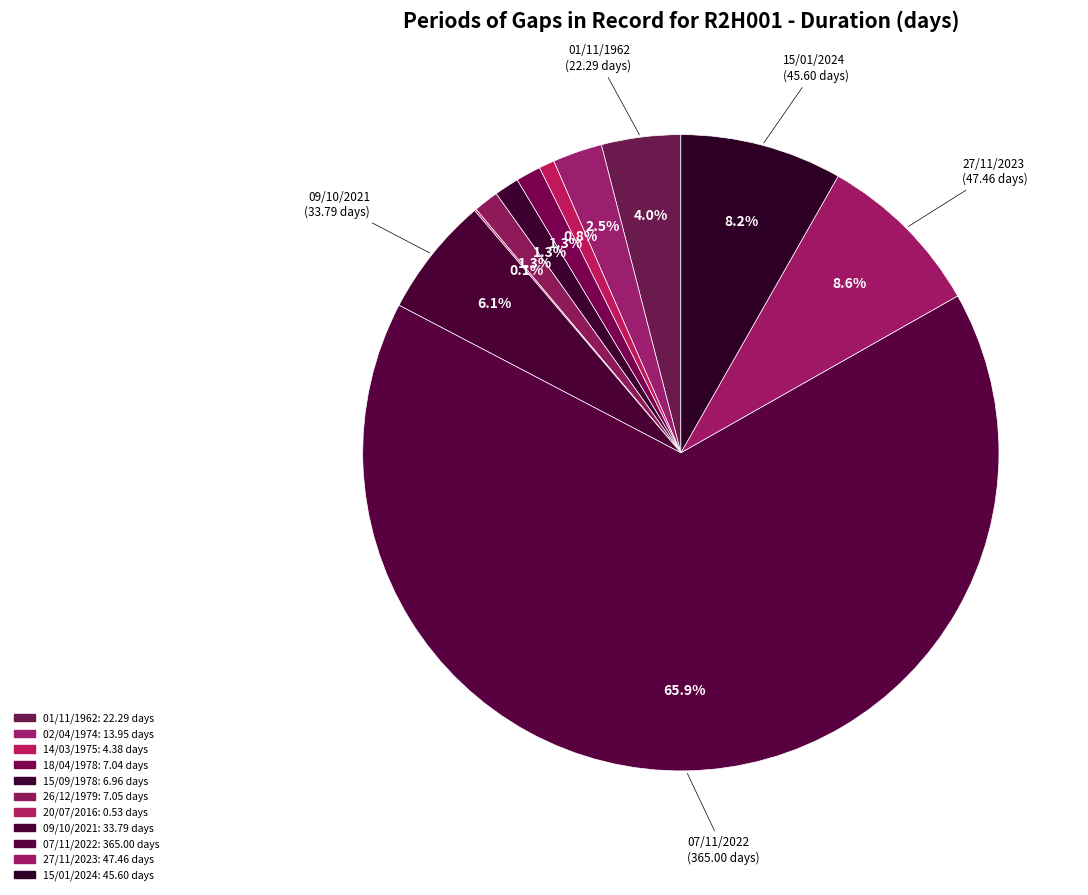

What is the change in value from 09/10/2021 to 27/11/2023?

+13.7